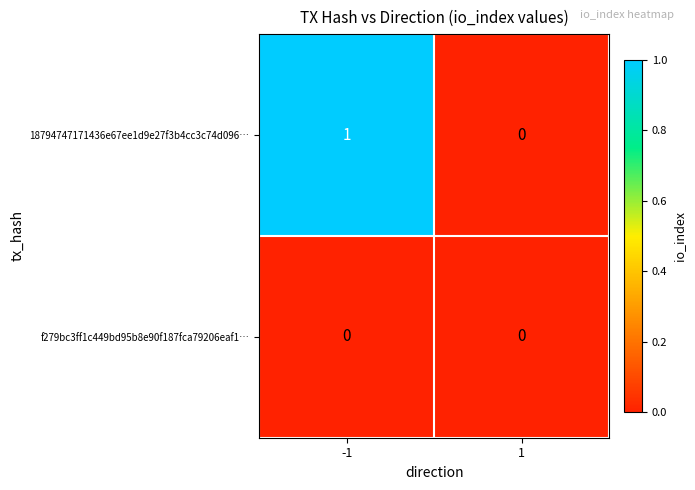

List the series in order of their peak value, highest first.

18794747171436e67ee1d9e27f3b4cc3c74d096…, f279bc3ff1c449bd95b8e90f187fca79206eaf1…